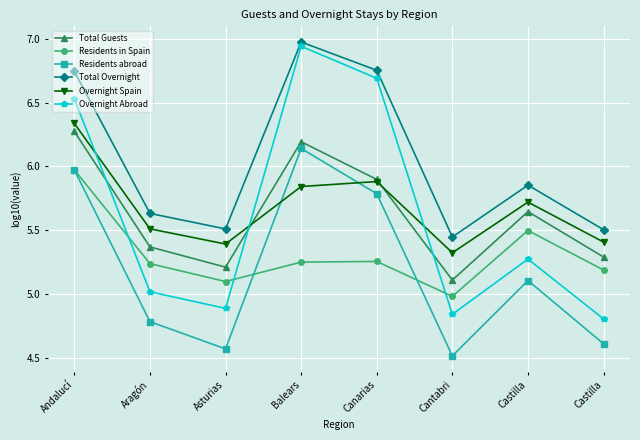

How many data points in Residents in Spain are less than 5?

1